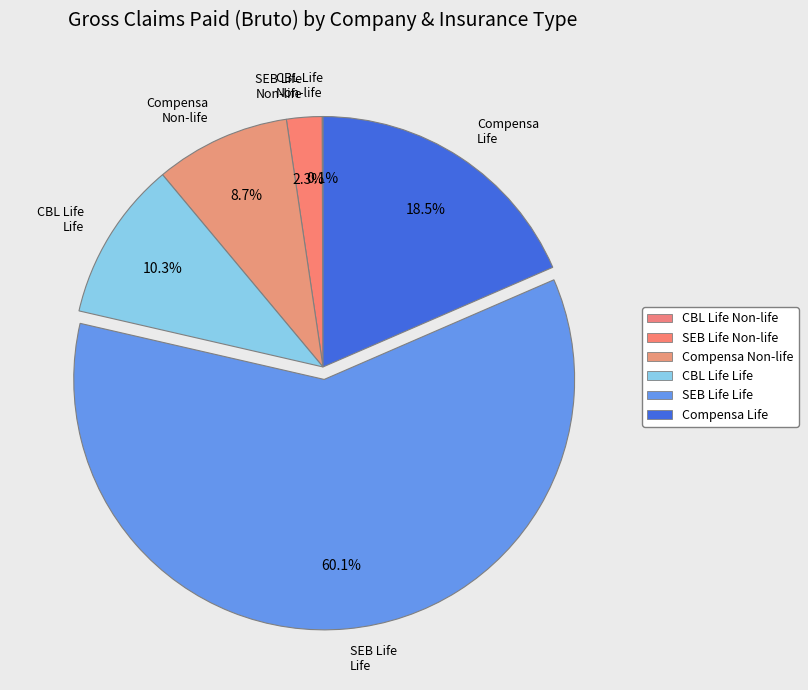

Which slice is the largest?

SEB Life Life